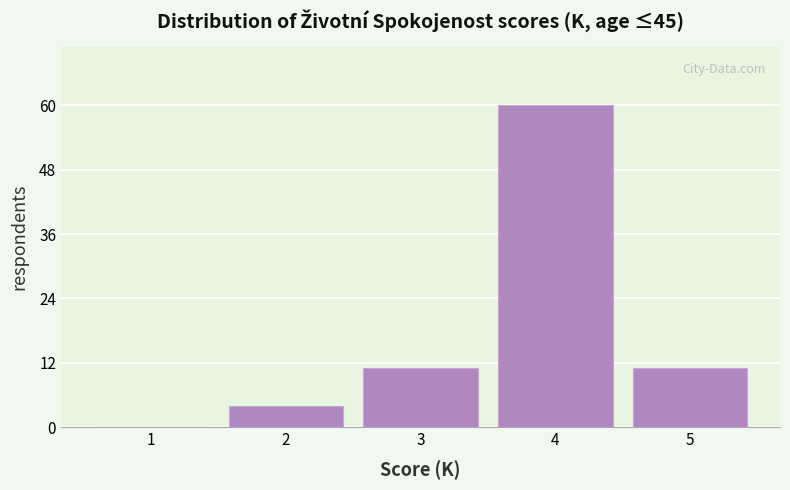

Reading left to right, transcribe all the data shown in this chart.

1=0	2=4	3=11	4=60	5=11